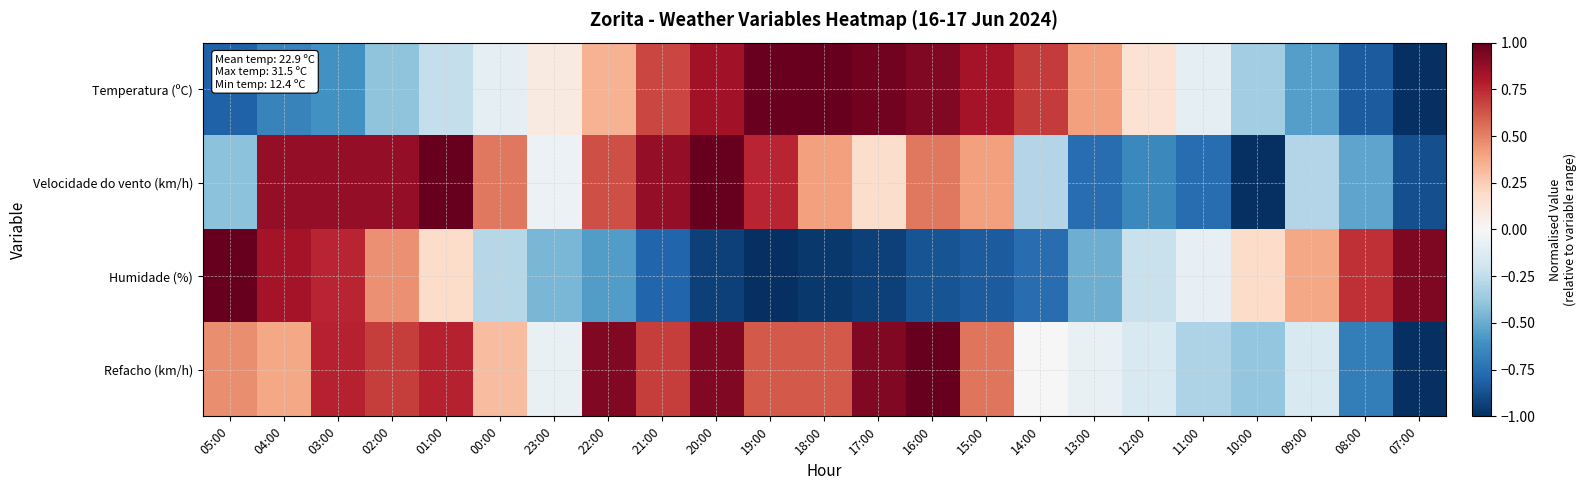

How many series are shown in this chart?

4